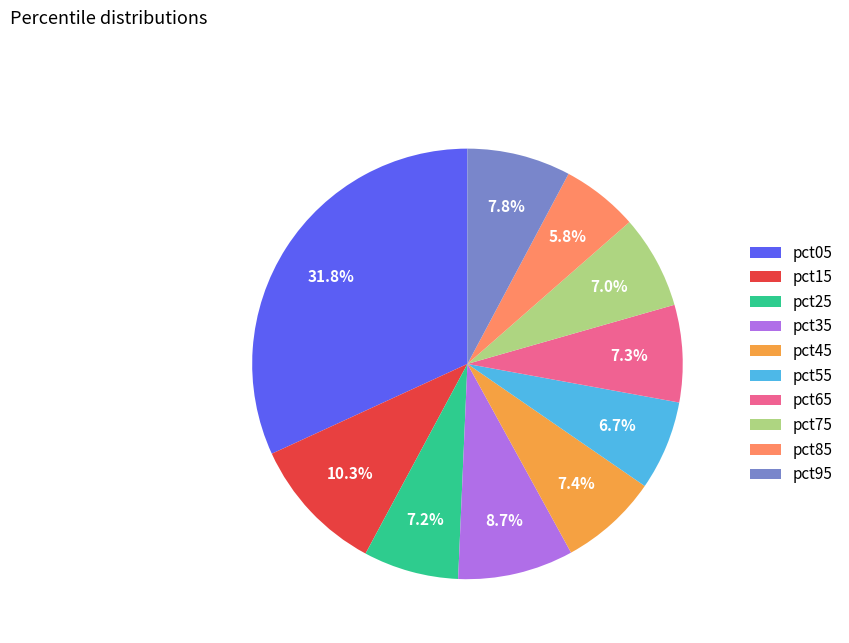

How many slices are in this pie chart?

10